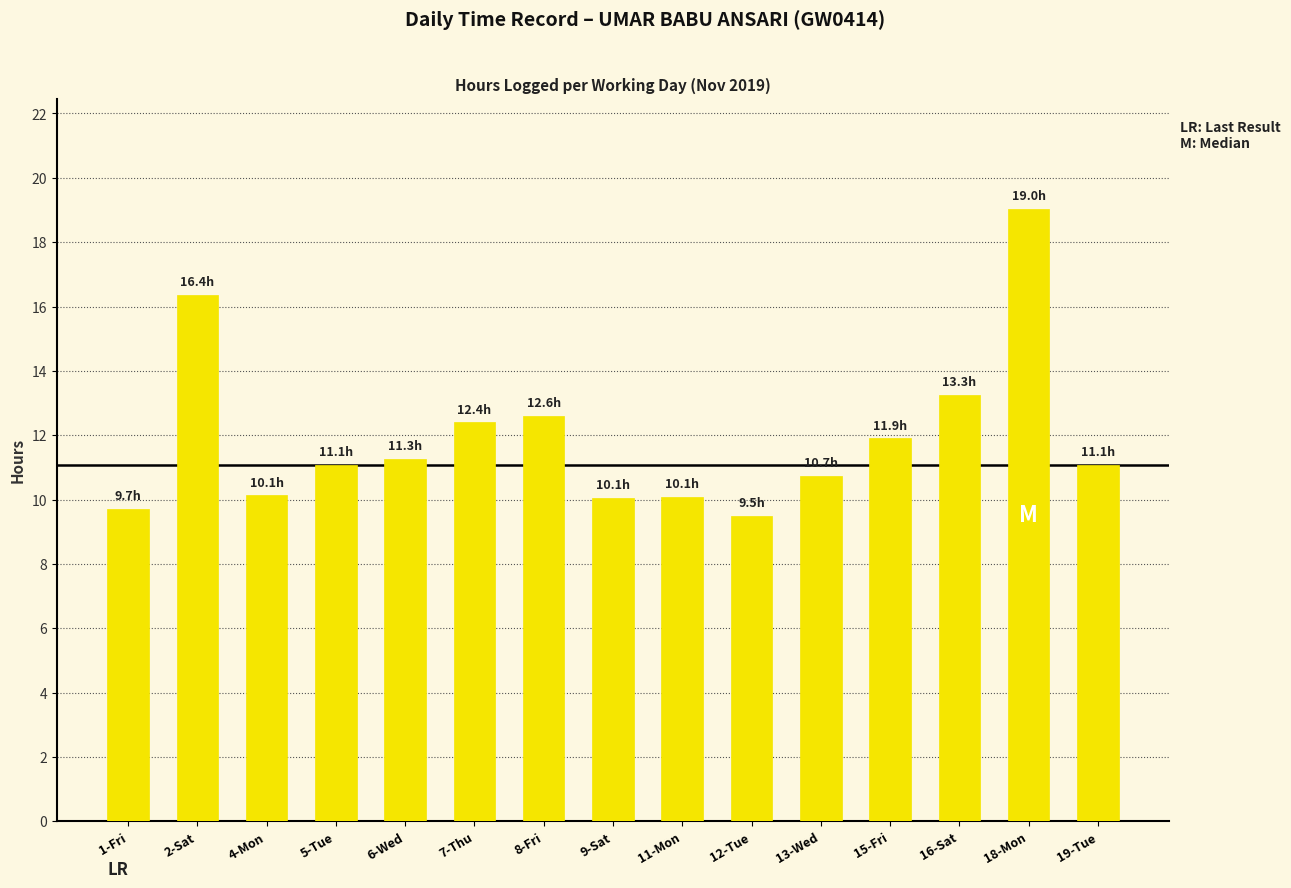

Are the bars horizontal?

No